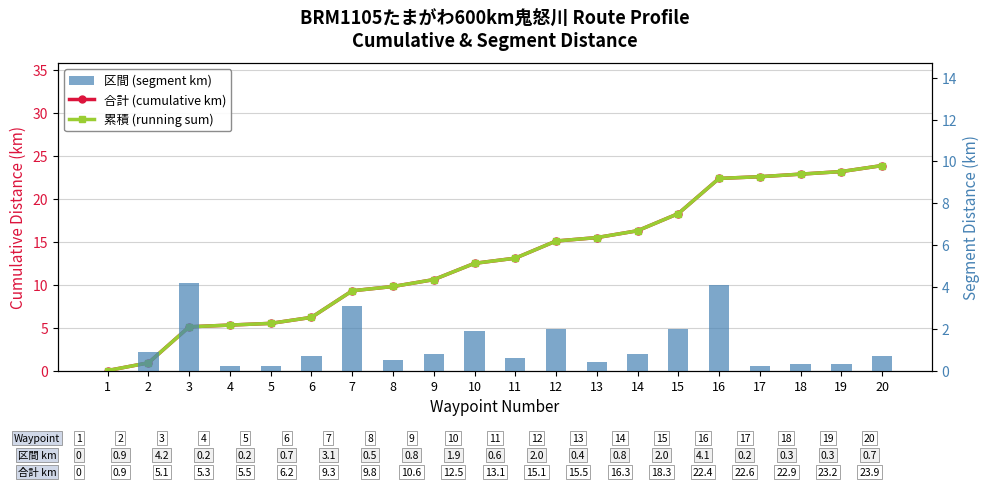

True or false: 合計 (cumulative km) has a value of 18.3 at 15.

True